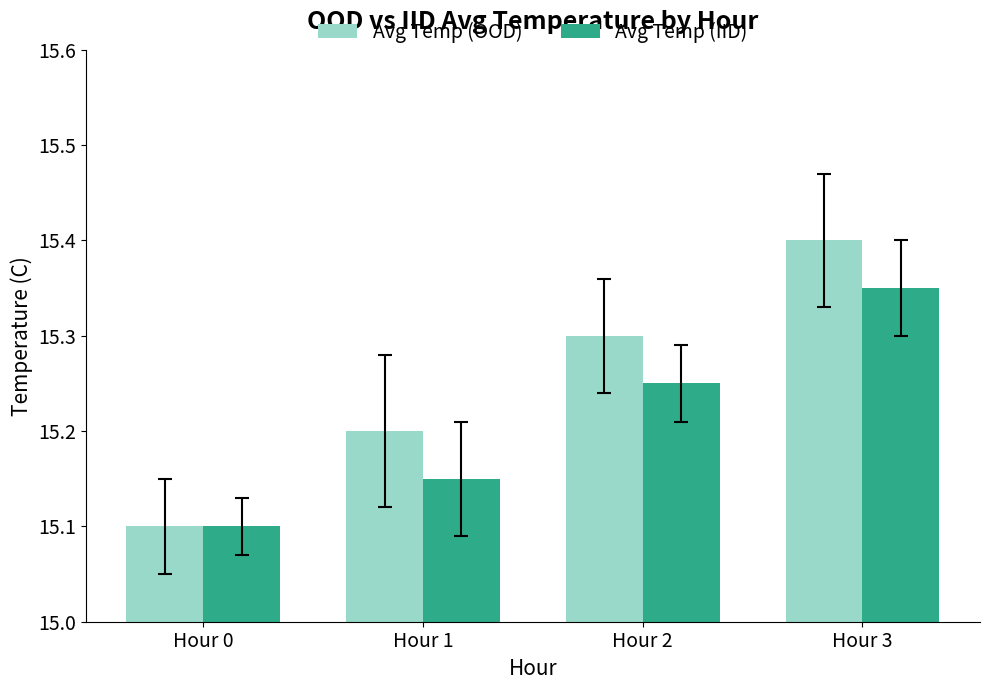

What is the sum of all Avg Temp (IID) values?

60.9